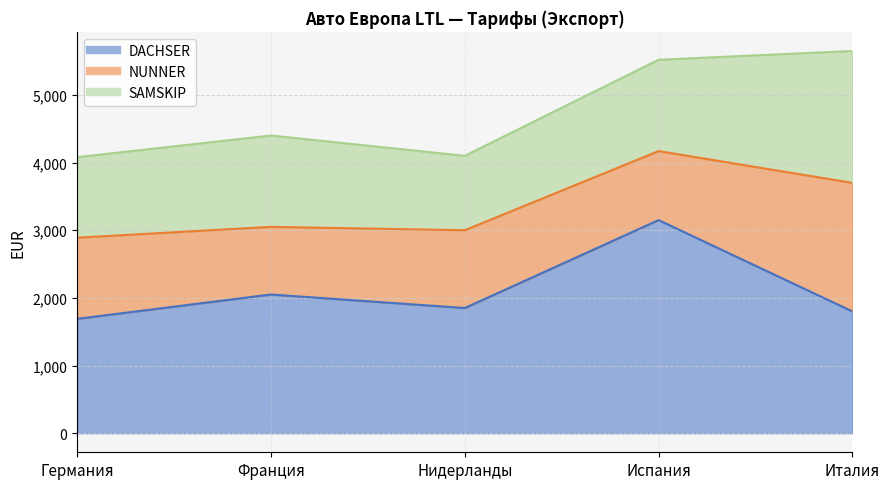

How many lines are shown in the chart?

3